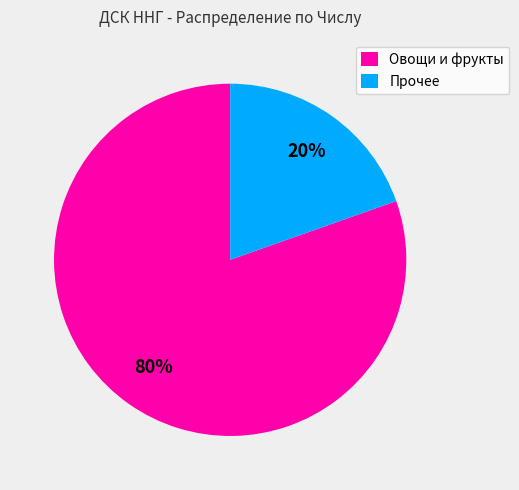

To the nearest percent, what percentage of the pie is Прочее?

20%